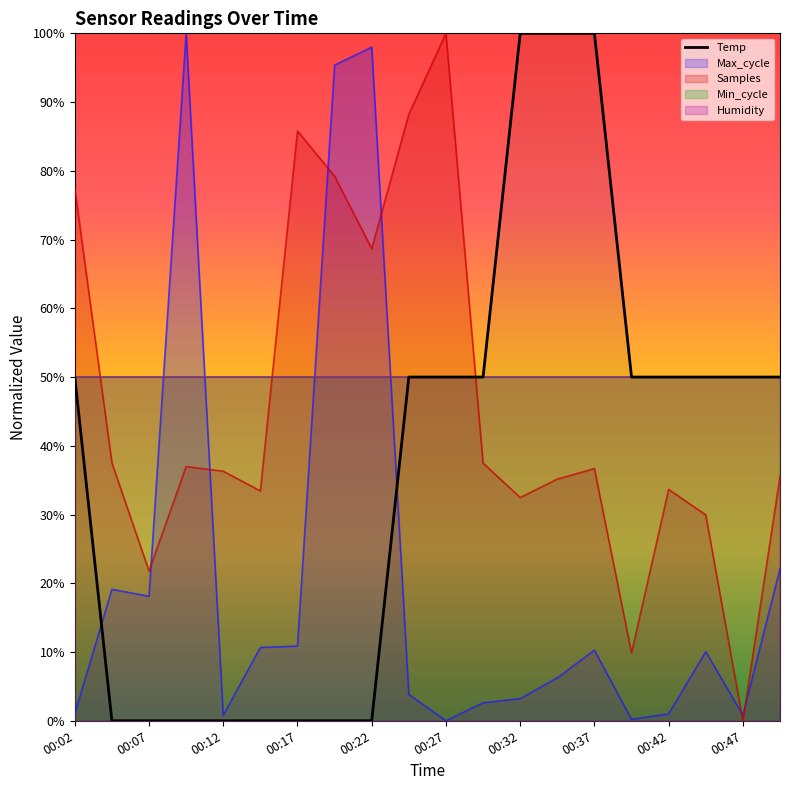

Which category has the lowest value in the Samples series?

00:47